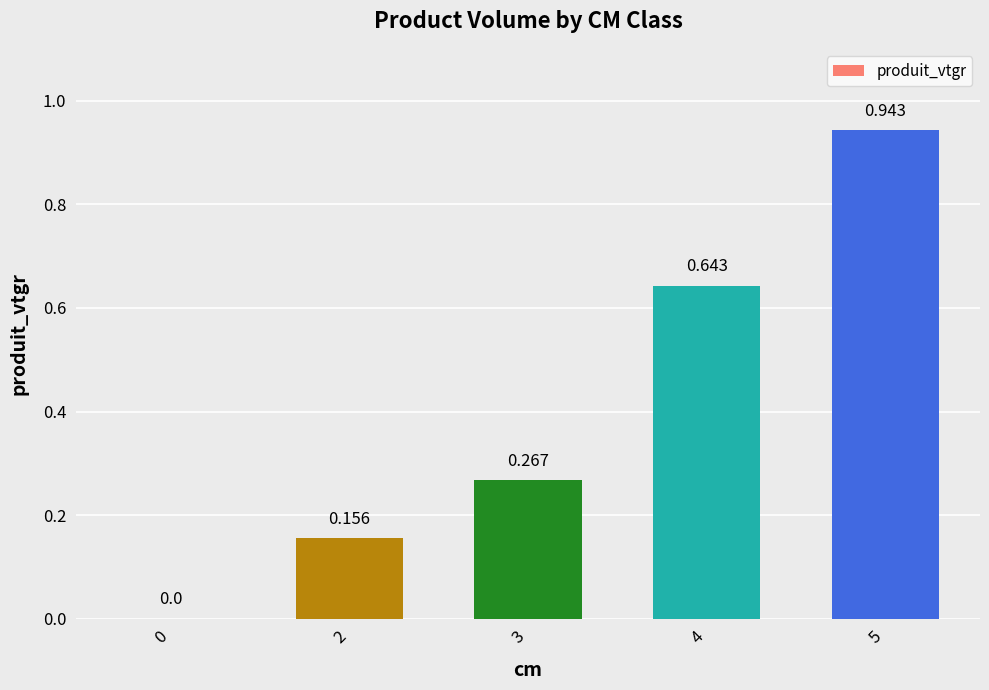

How many data points does each series have?

5